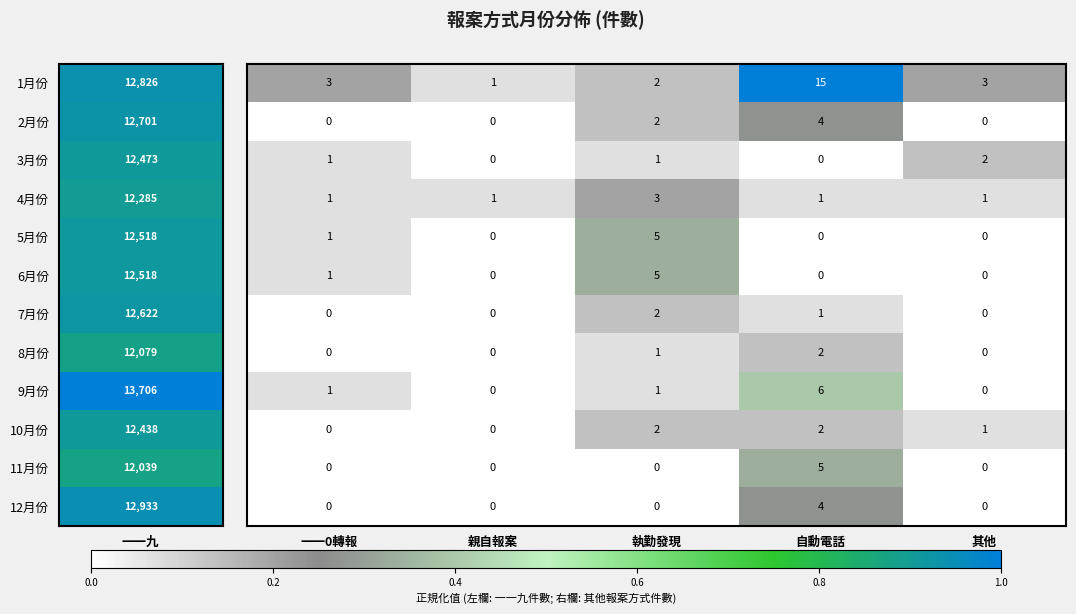

What is the greatest value displayed?

15